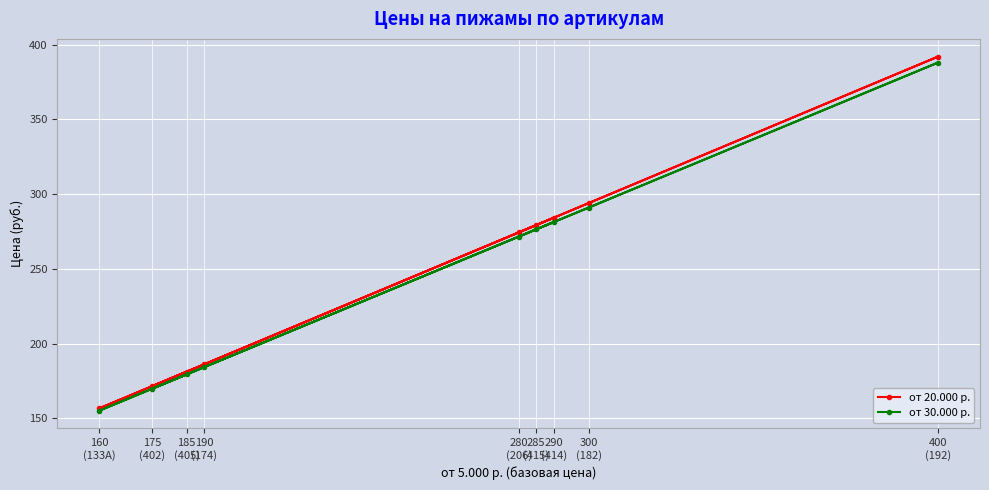

True or false: от 30.000 р. and от 20.000 р. intersect in this chart.

False